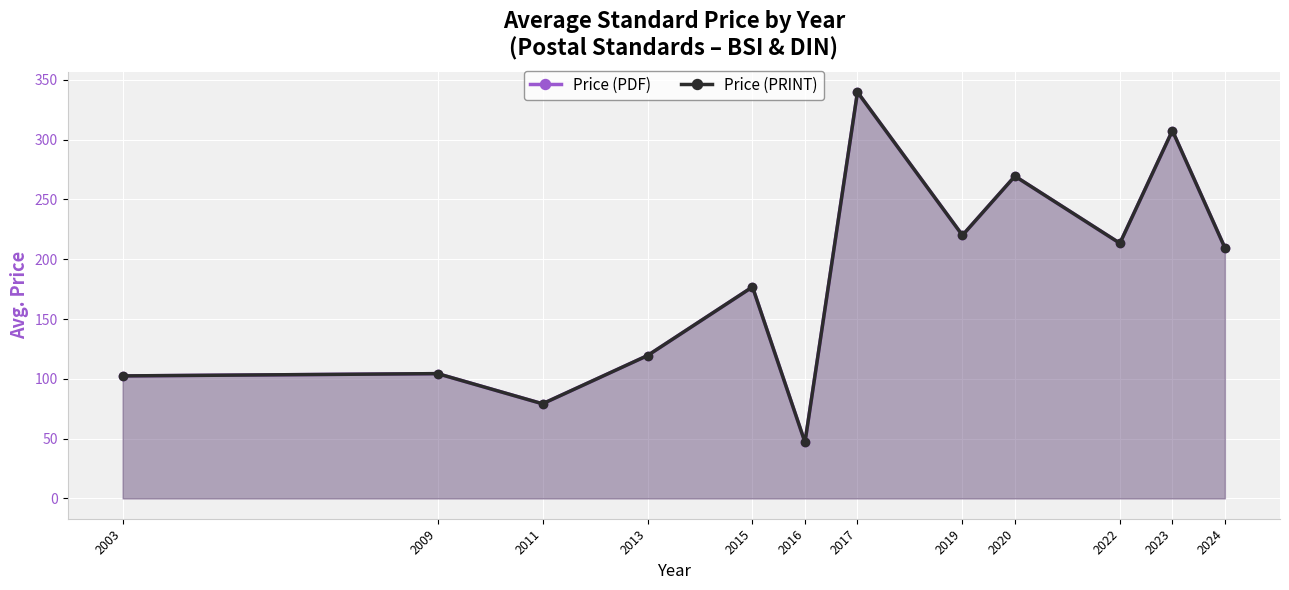

True or false: Price (PDF) and Price (PRINT) cross at least once.

False